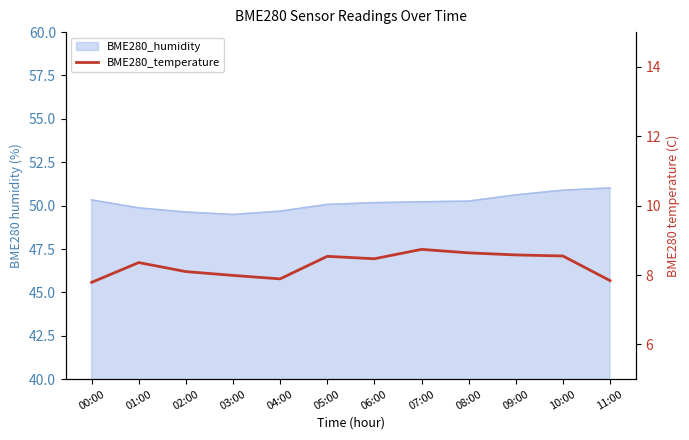

True or false: the data shows 8.6 at 09:00.

True